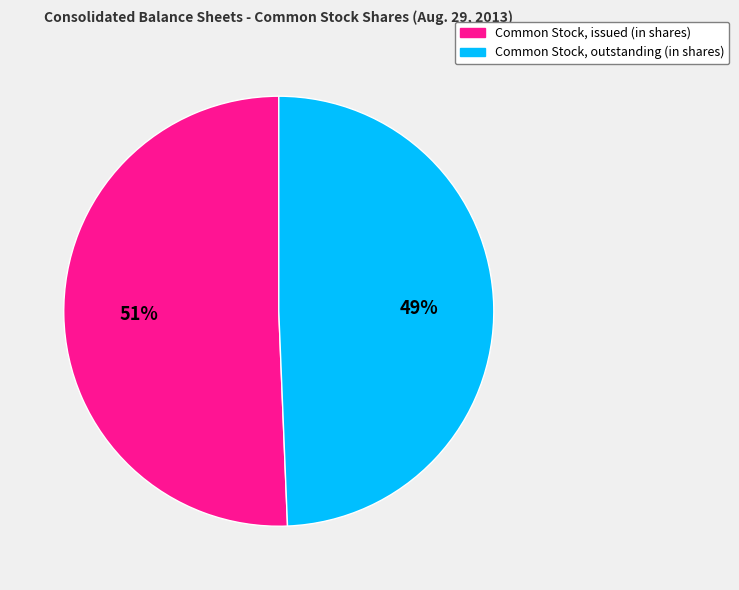

To the nearest percent, what portion does Common Stock, outstanding (in shares) represent?

49%